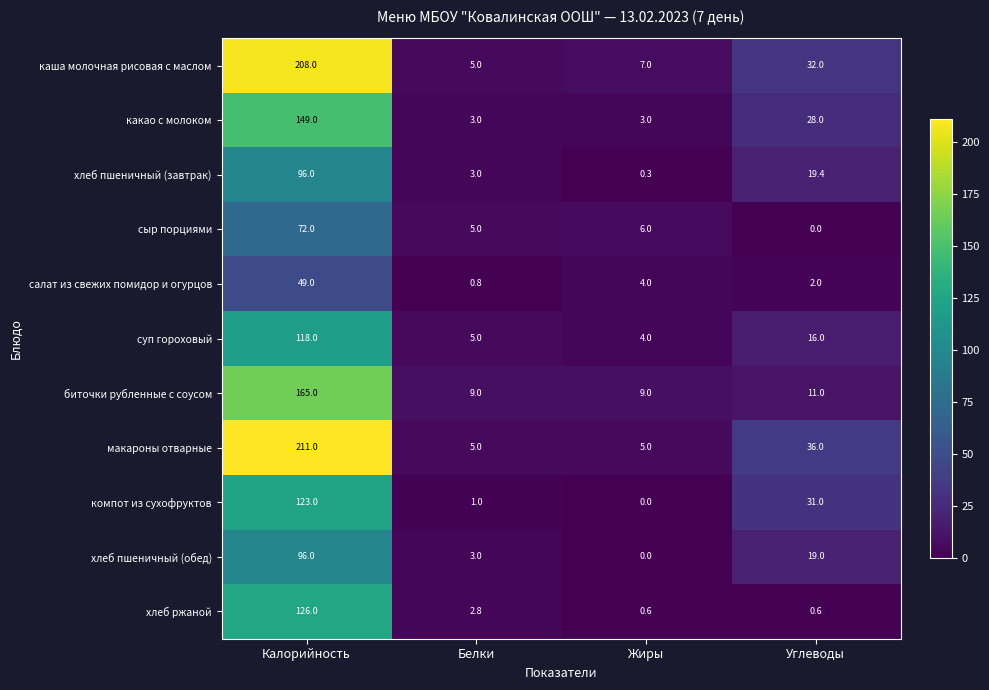

How many data points in хлеб ржаной are above 2?

2